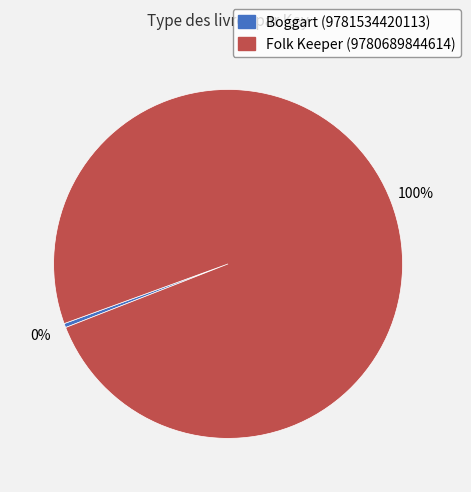

How many segments does this pie chart have?

2